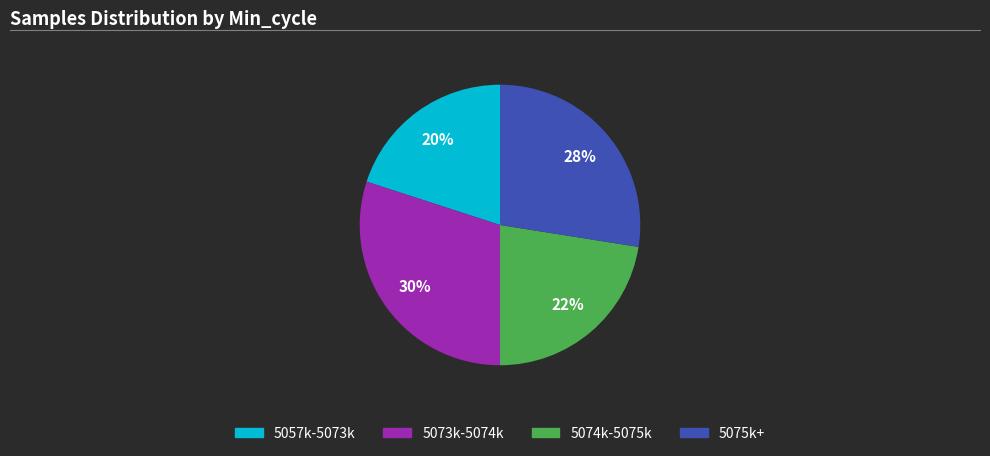

Does any single category account for the majority?

No